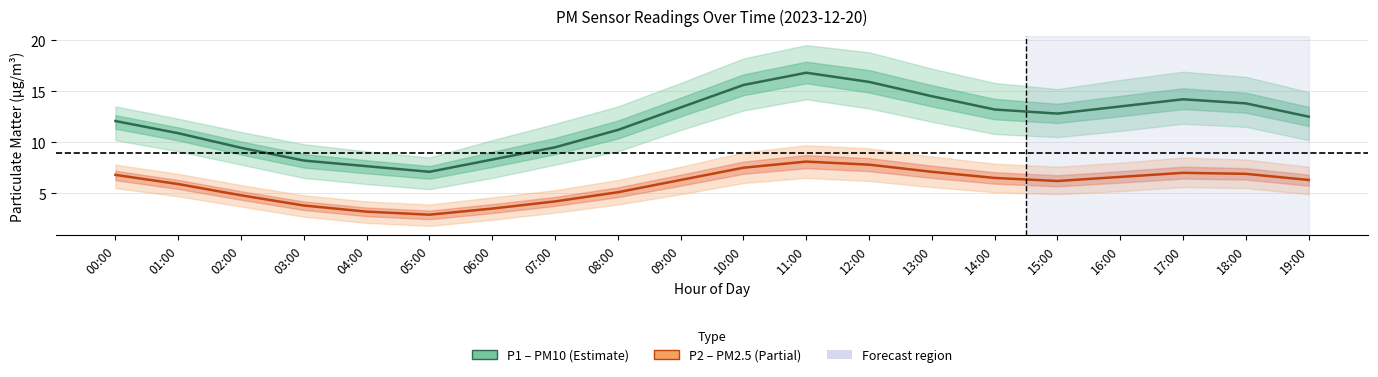

At which label is P1 (PM10) closest to 11?

01:00